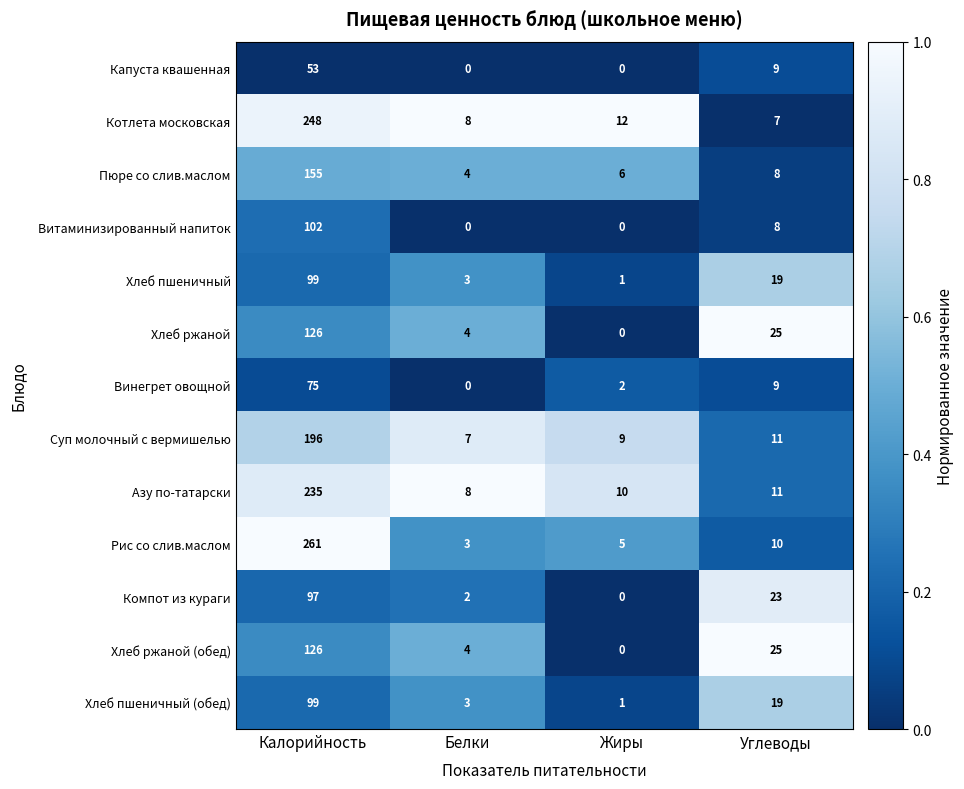

What is the sum of the Винегрет овощной values at Жиры and Углеводы?

11